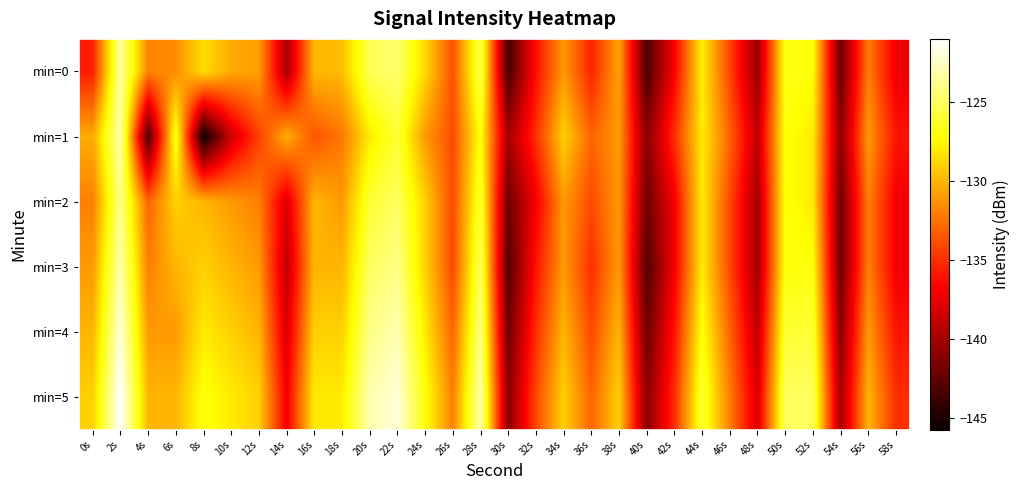

Reading right to left, transcribe all the data shown in this chart.

min=0: 58s=-137.3	56s=-132.1	54s=-142.1	52s=-127.2	50s=-126.8	48s=-140.4	46s=-134.2	44s=-127.8	42s=-136.8	40s=-143.3	38s=-130.7	36s=-135.5	34s=-131.0	32s=-136.2	30s=-143.4	28s=-125.2	26s=-133.7	24s=-128.7	22s=-124.6	20s=-125.2	18s=-129.7	16s=-130.0	14s=-139.9	12s=-130.8	10s=-130.4	8s=-128.5	6s=-131.5	4s=-131.9	2s=-123.3	0s=-135.7
min=1: 58s=-136.0	56s=-131.0	54s=-141.0	52s=-128.0	50s=-127.0	48s=-139.0	46s=-133.0	44s=-128.0	42s=-135.0	40s=-141.0	38s=-131.0	36s=-133.0	34s=-129.0	32s=-135.0	30s=-140.0	28s=-127.0	26s=-134.0	24s=-131.0	22s=-126.0	20s=-128.0	18s=-132.3	16s=-133.6	14s=-130.3	12s=-134.3	10s=-138.5	8s=-145.7	6s=-126.3	4s=-143.3	2s=-123.1	0s=-130.3
min=2: 58s=-137.0	56s=-132.0	54s=-142.0	52s=-128.0	50s=-127.0	48s=-140.0	46s=-134.0	44s=-128.0	42s=-137.0	40s=-142.0	38s=-131.0	36s=-134.0	34s=-131.0	32s=-137.0	30s=-142.0	28s=-126.0	26s=-134.0	24s=-129.0	22s=-125.0	20s=-126.0	18s=-131.0	16s=-130.0	14s=-138.0	12s=-132.0	10s=-131.0	8s=-130.0	6s=-129.0	4s=-133.0	2s=-124.0	0s=-132.0
min=3: 58s=-137.0	56s=-132.0	54s=-142.0	52s=-127.0	50s=-127.0	48s=-140.0	46s=-134.0	44s=-128.0	42s=-137.0	40s=-143.0	38s=-131.0	36s=-135.0	34s=-131.0	32s=-136.0	30s=-143.0	28s=-125.0	26s=-134.0	24s=-129.0	22s=-124.0	20s=-125.0	18s=-130.0	16s=-130.0	14s=-139.0	12s=-131.0	10s=-130.0	8s=-129.0	6s=-130.0	4s=-132.0	2s=-123.0	0s=-131.0
min=4: 58s=-136.0	56s=-131.0	54s=-141.0	52s=-126.0	50s=-126.0	48s=-139.0	46s=-133.0	44s=-127.0	42s=-136.0	40s=-142.0	38s=-130.0	36s=-134.0	34s=-130.0	32s=-135.0	30s=-142.0	28s=-124.0	26s=-133.0	24s=-128.0	22s=-123.0	20s=-124.0	18s=-129.0	16s=-129.0	14s=-138.0	12s=-130.0	10s=-129.0	8s=-128.0	6s=-131.0	4s=-131.0	2s=-122.0	0s=-130.0
min=5: 58s=-135.0	56s=-130.0	54s=-140.0	52s=-125.0	50s=-125.0	48s=-138.0	46s=-132.0	44s=-126.0	42s=-135.0	40s=-141.0	38s=-129.0	36s=-133.0	34s=-129.0	32s=-134.0	30s=-141.0	28s=-123.0	26s=-132.0	24s=-127.0	22s=-122.0	20s=-123.0	18s=-128.0	16s=-128.0	14s=-137.0	12s=-129.0	10s=-128.0	8s=-127.0	6s=-130.0	4s=-130.0	2s=-121.0	0s=-129.0